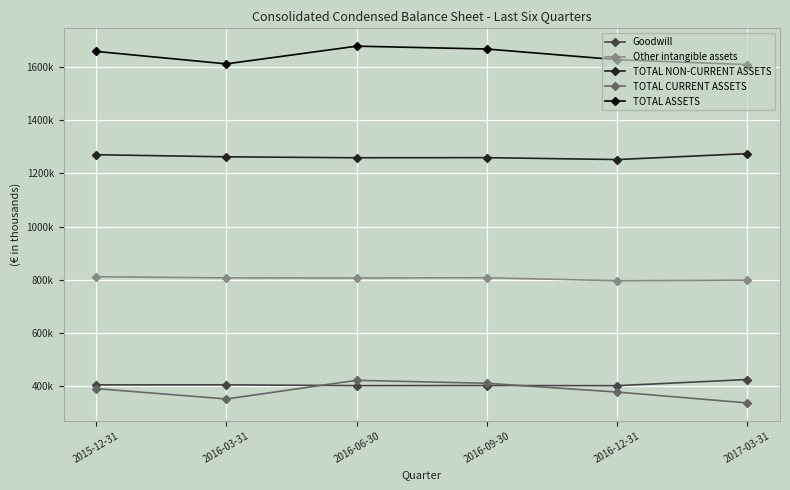

How many data points in TOTAL CURRENT ASSETS are above 389315?

2